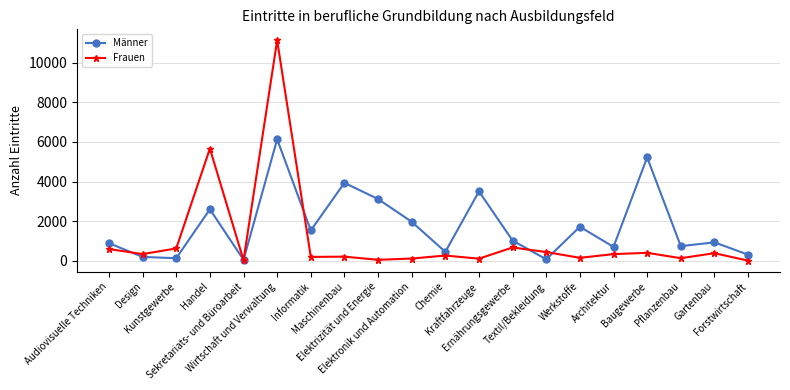

Between Baugewerbe and Forstwirtschaft, which series saw the biggest shift?

Männer